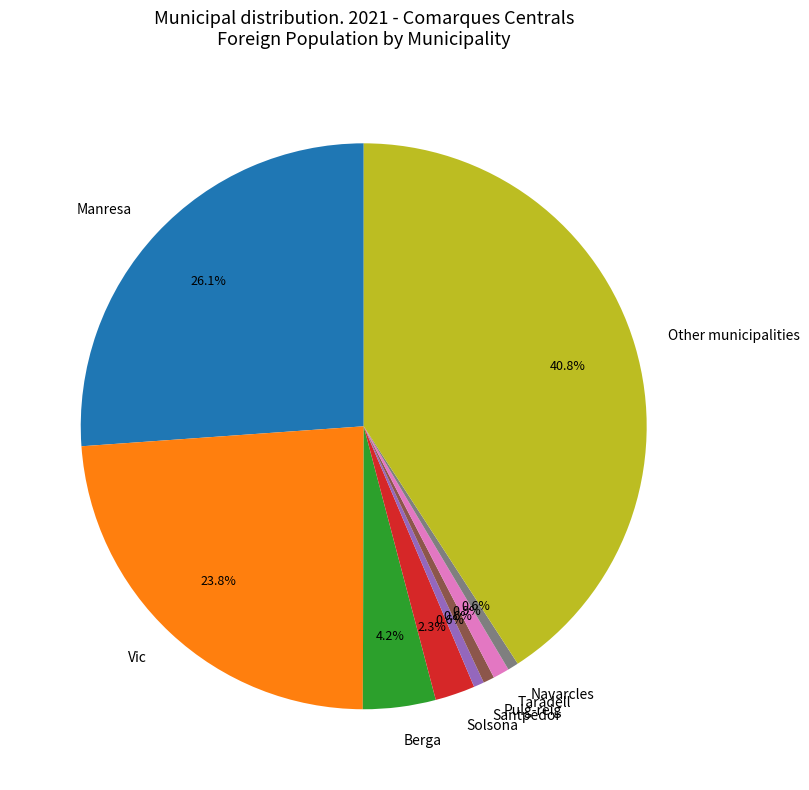

To the nearest percent, what is the average slice percentage?

11%